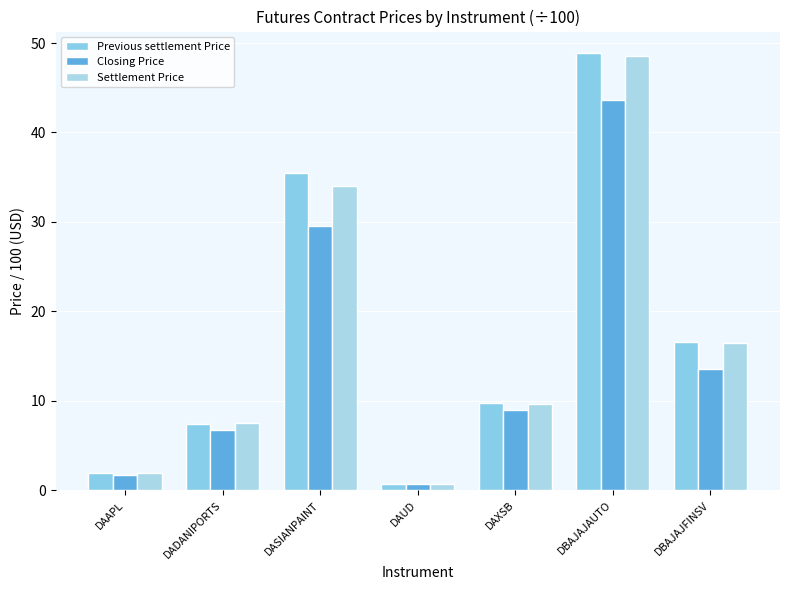

What value does the Settlement Price series have at DAUD?

0.7